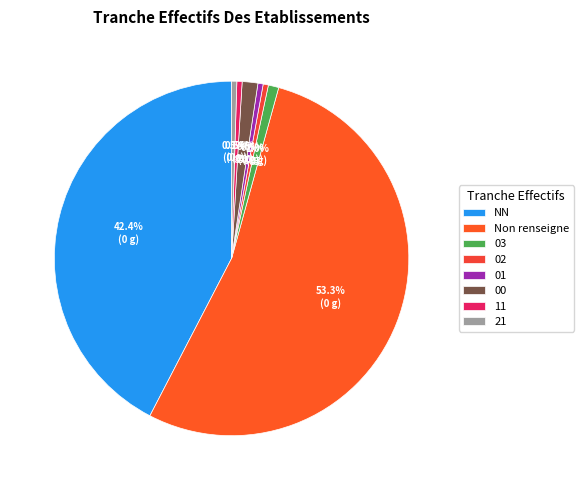

The 00 slice represents 9% of the pie. True or false?

False